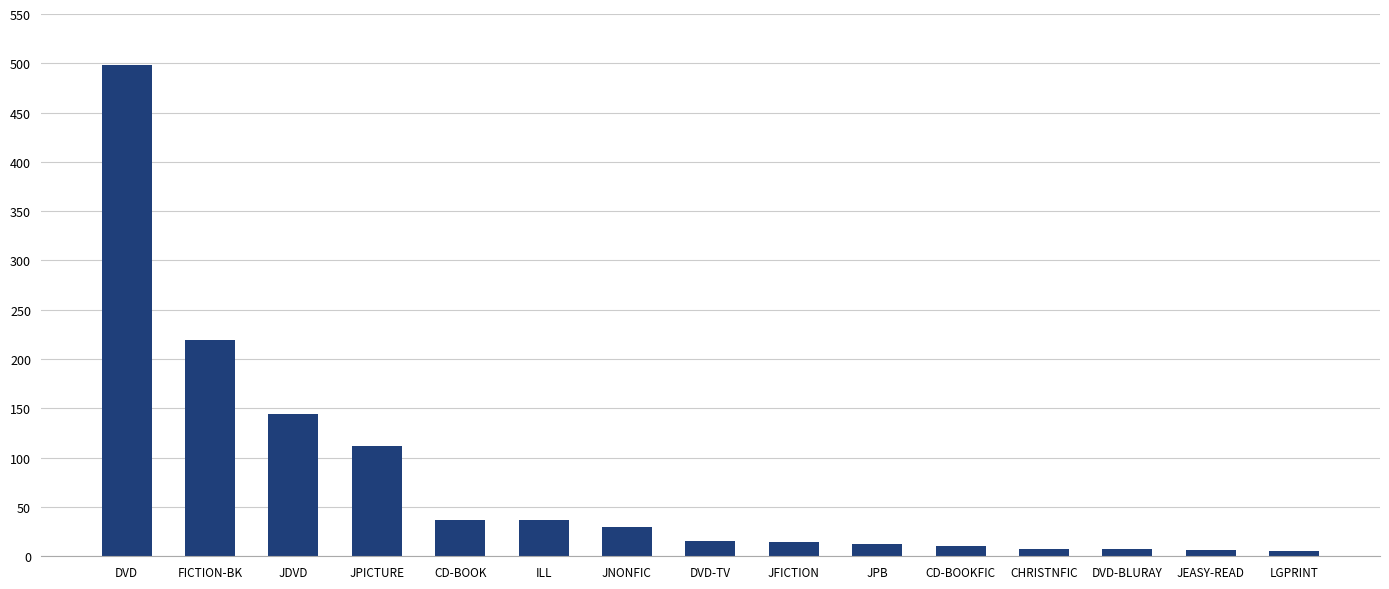

What is the difference between the values at JNONFIC and DVD-TV?

15